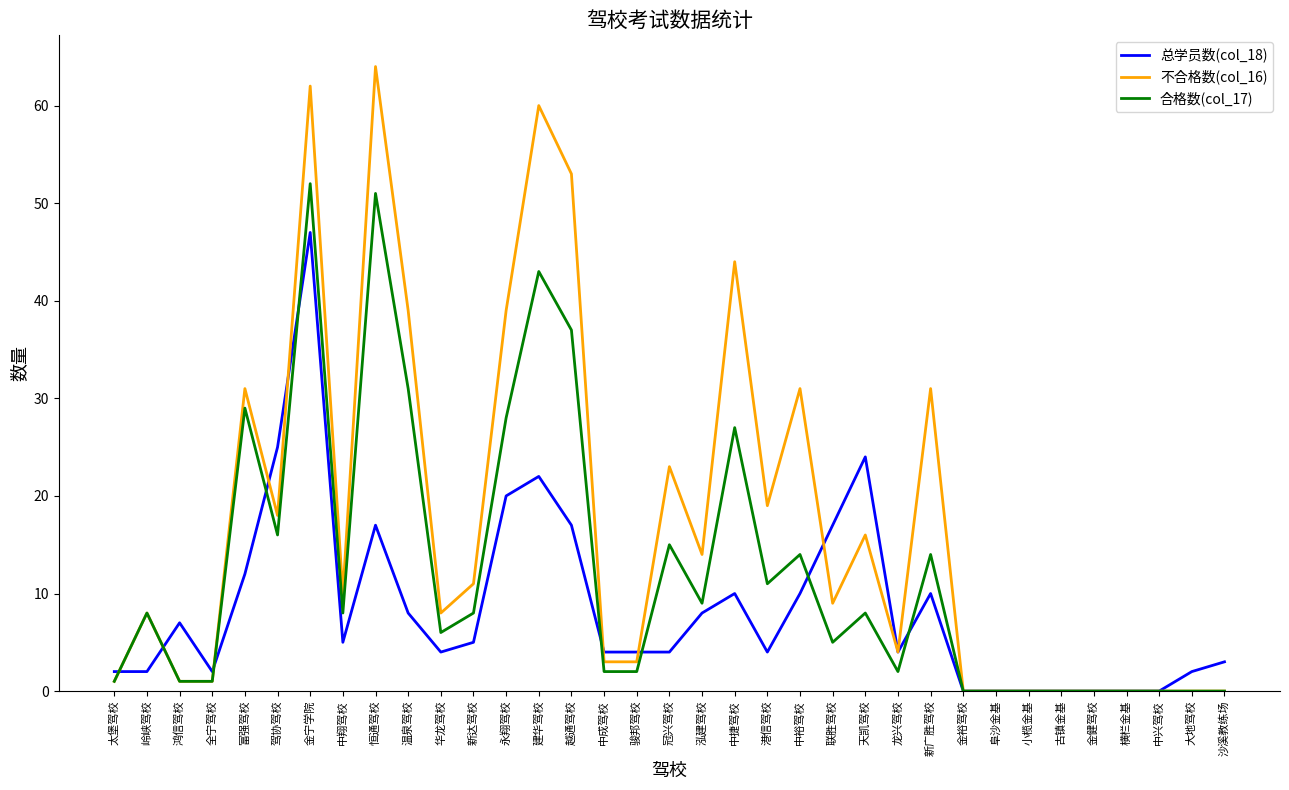

The value of 合格数(col_17) at 古镇金基 is -22. True or false?

False